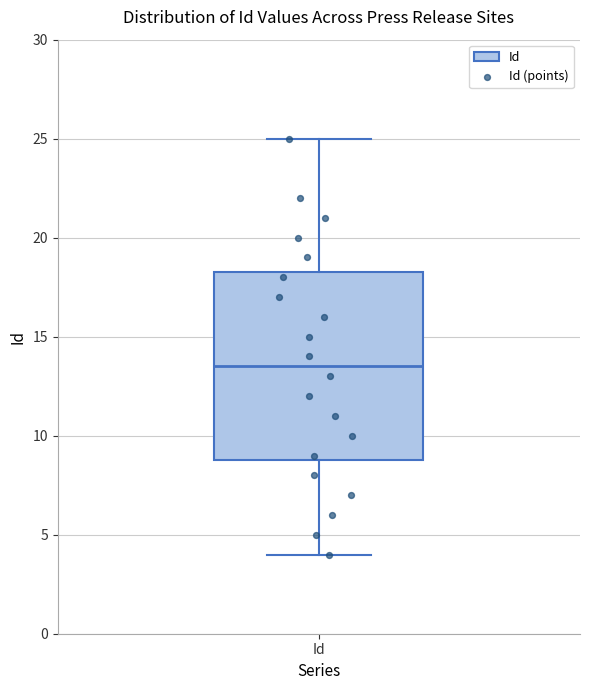

Where is the upper edge of the box for Id on the y-axis? The values are not printed on the chart, so give them approximately, as read against the axis.

18.5